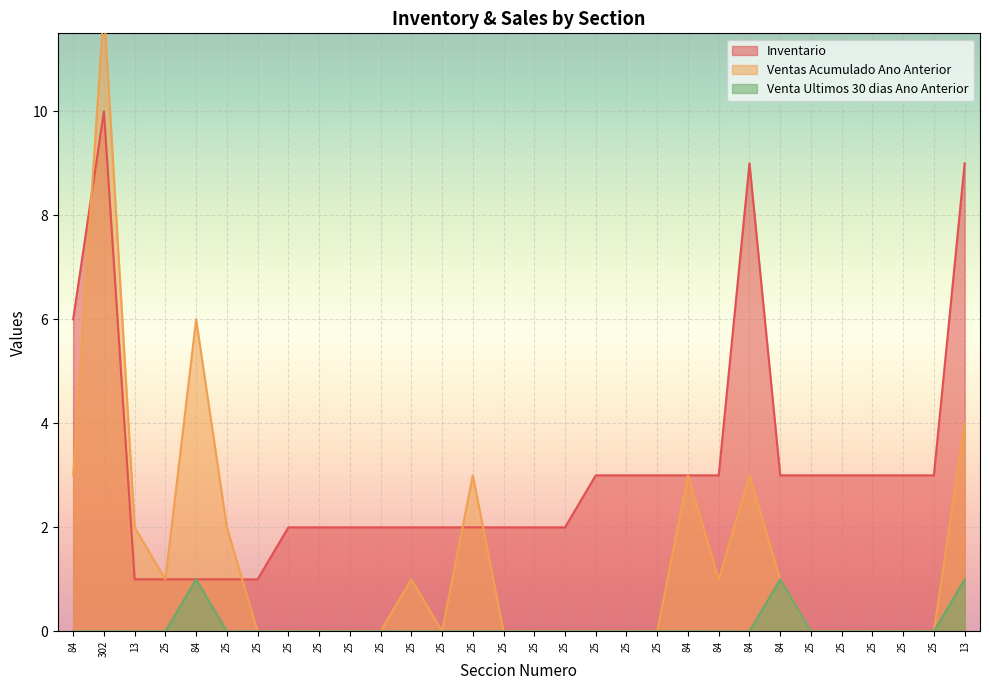

How many interior local valleys does the Ventas Acumulado Ano Anterior series have?

3